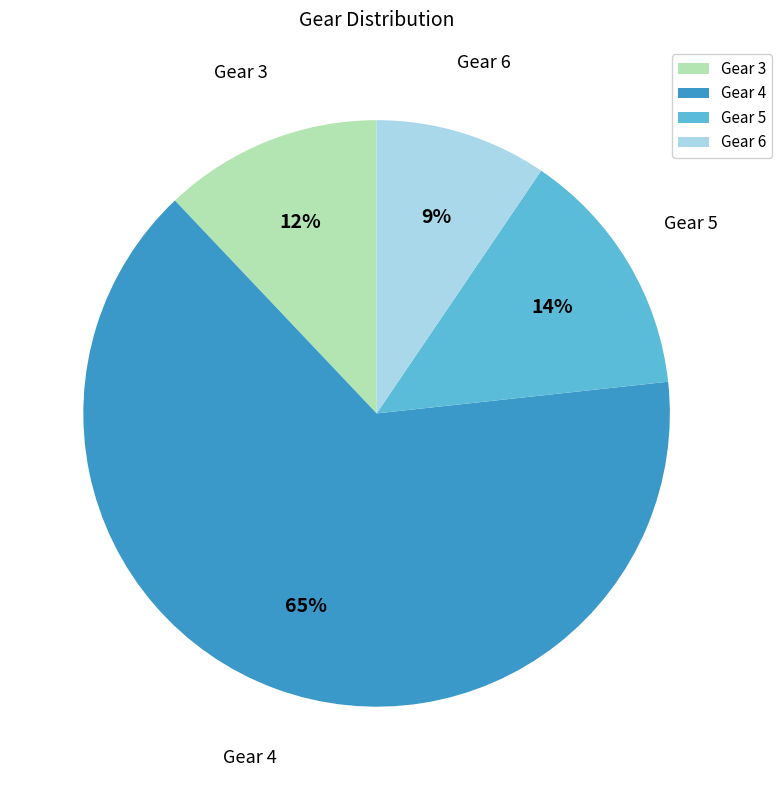

True or false: Gear 6 accounts for 9% of the total.

True